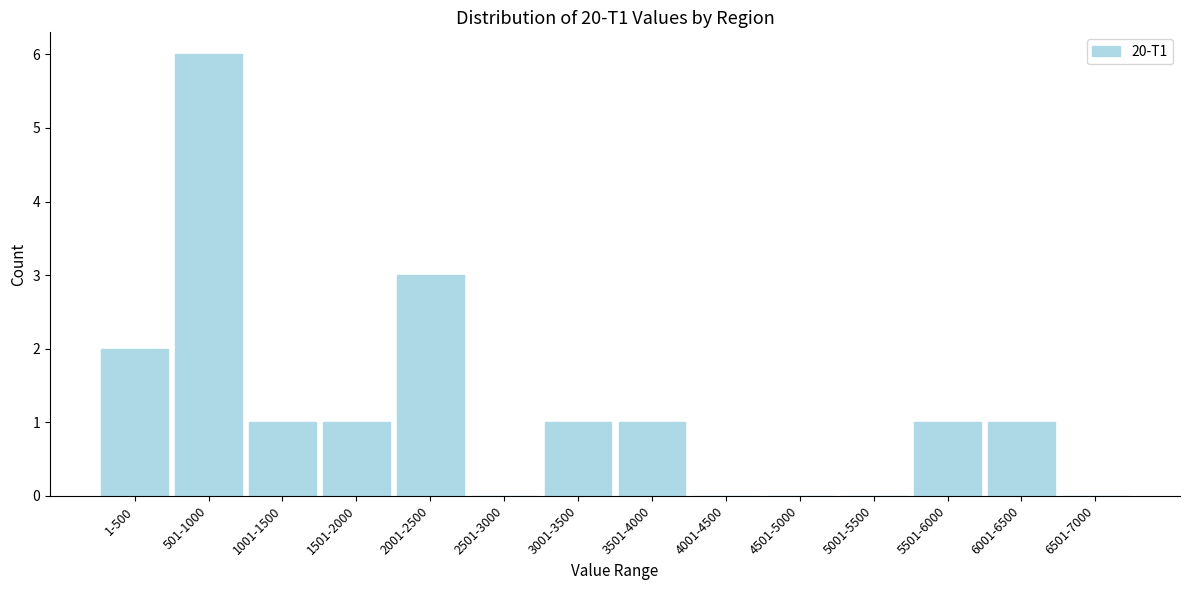

Reading left to right, transcribe all the data shown in this chart.

1-500=2	501-1000=6	1001-1500=1	1501-2000=1	2001-2500=3	2501-3000=0	3001-3500=1	3501-4000=1	4001-4500=0	4501-5000=0	5001-5500=0	5501-6000=1	6001-6500=1	6501-7000=0